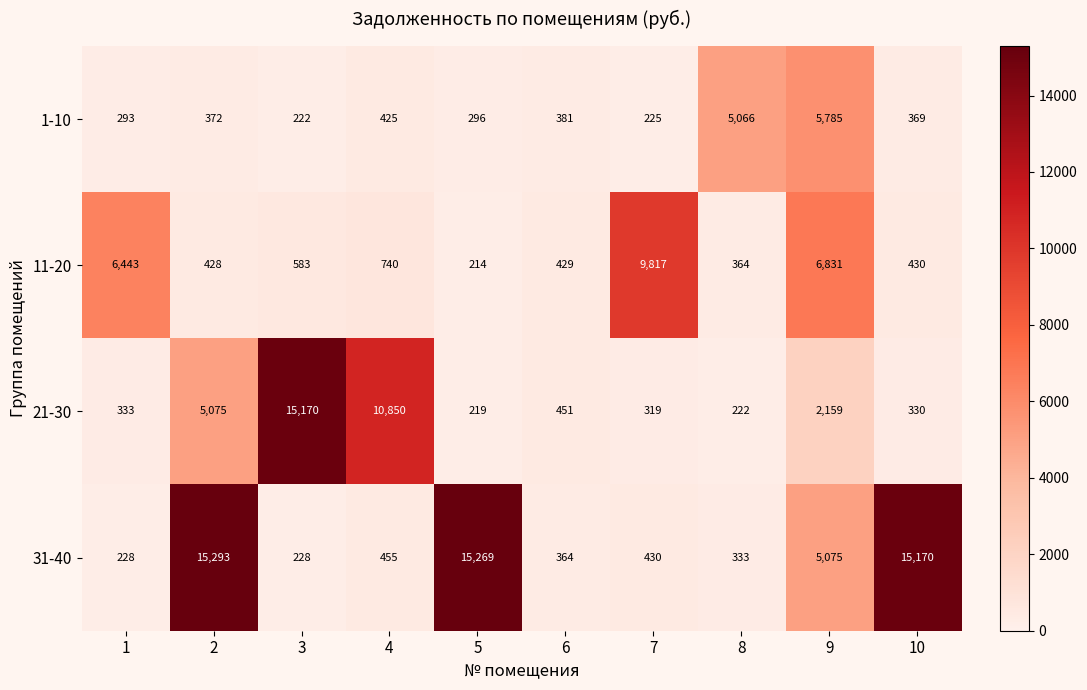

At which category is the sum across all series the highest?

2